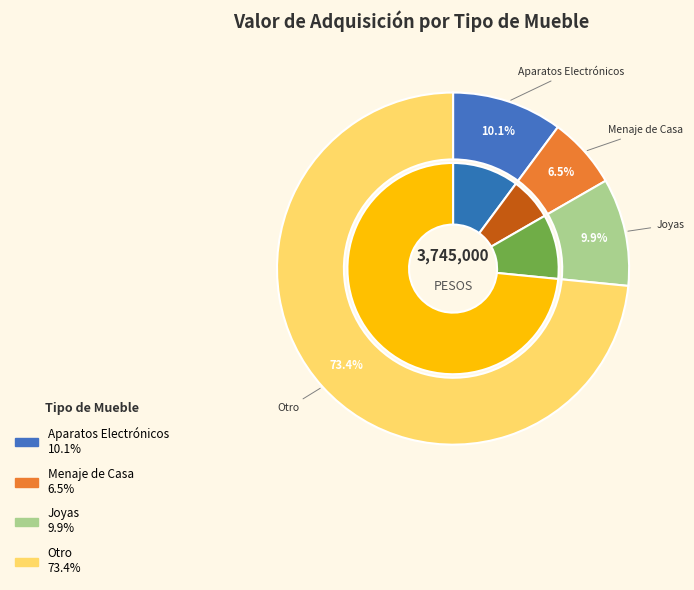

Which category has the biggest portion of the pie?

OTRO